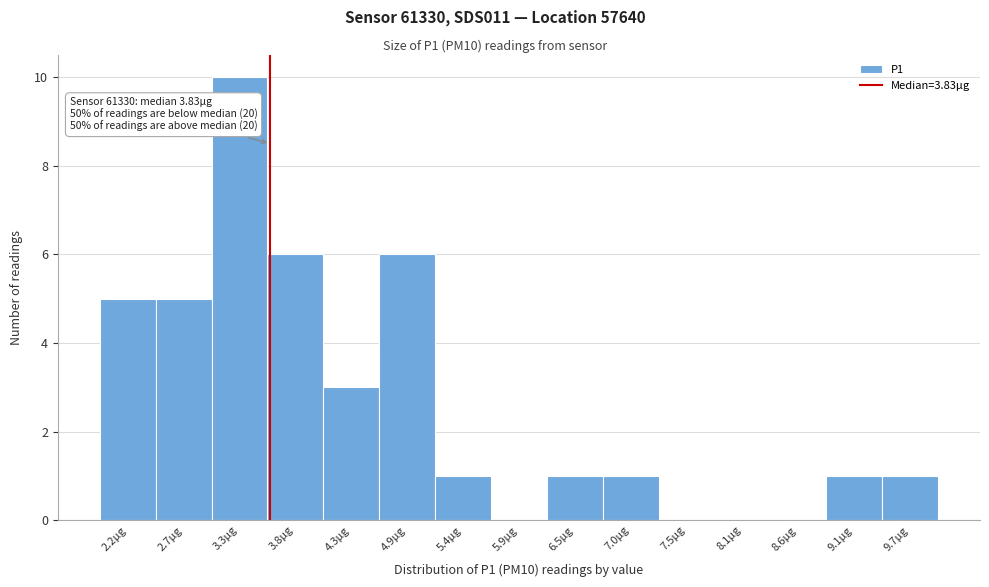

Reading left to right, extract all data points from this chart.

2.2µg=5	2.7µg=5	3.3µg=10	3.8µg=6	4.3µg=3	4.9µg=6	5.4µg=1	5.9µg=0	6.5µg=1	7.0µg=1	7.5µg=0	8.1µg=0	8.6µg=0	9.1µg=1	9.7µg=1